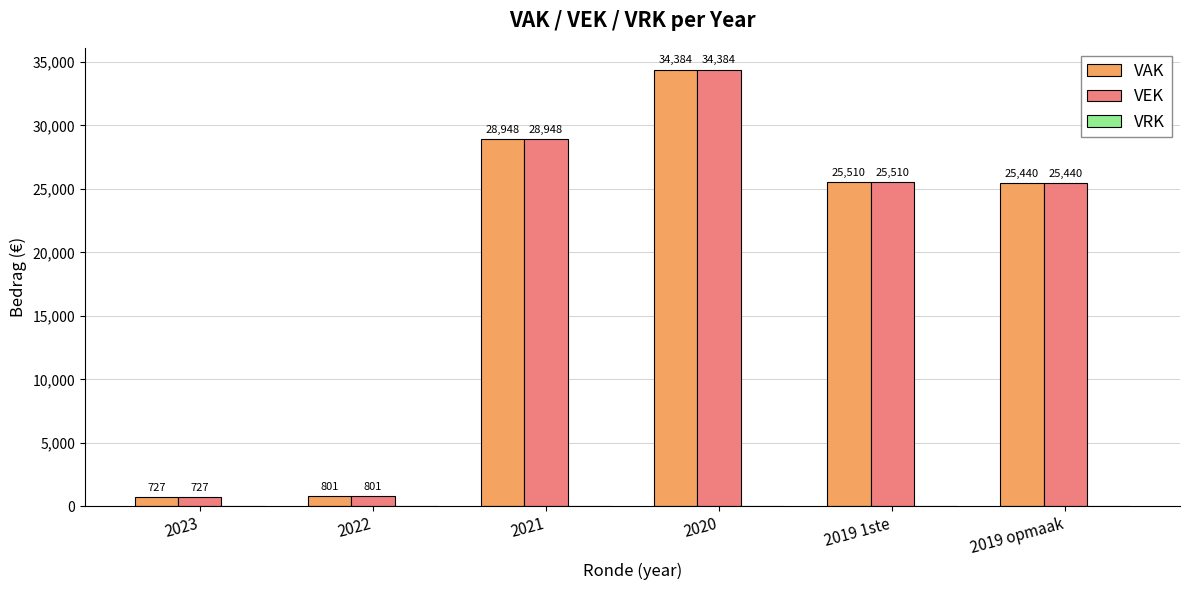

Are the bars grouped side by side (vs. stacked)?

Yes